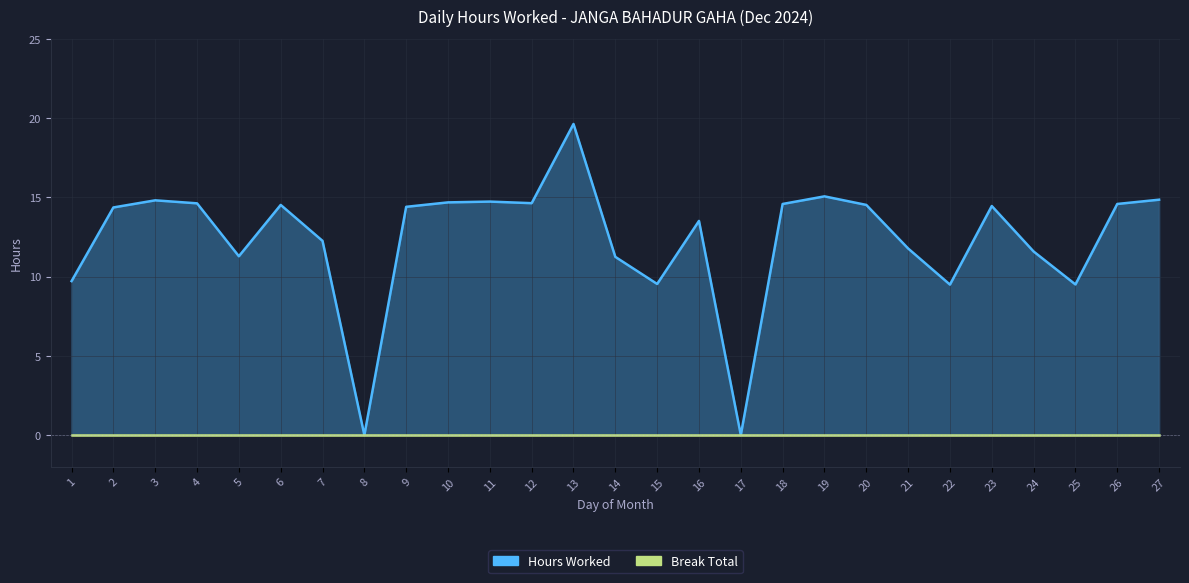

What is the sum of the values at 6 and 2?

28.9